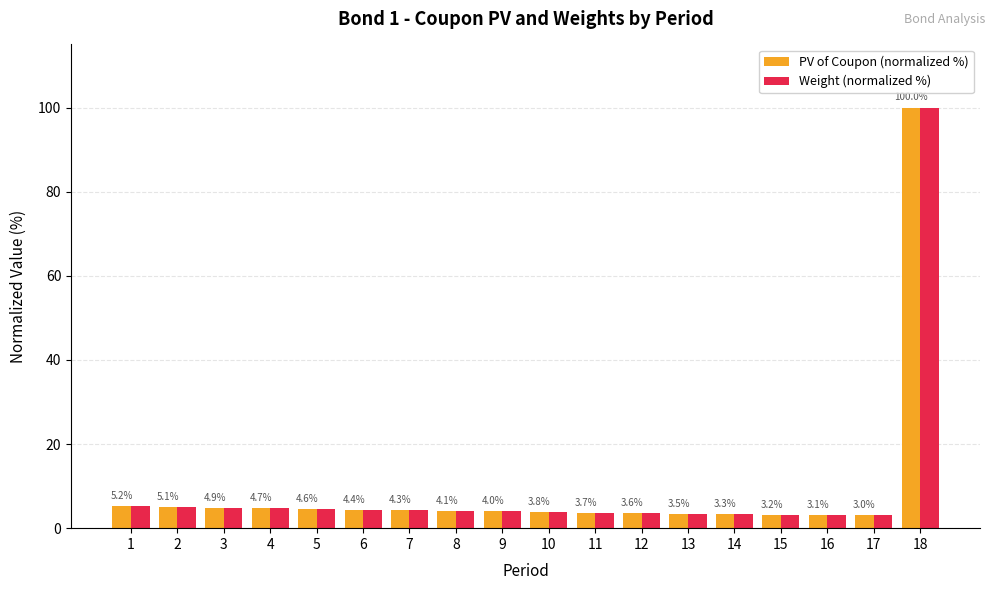

True or false: Weight (normalized %) has a value of 3.0 at 17.

True